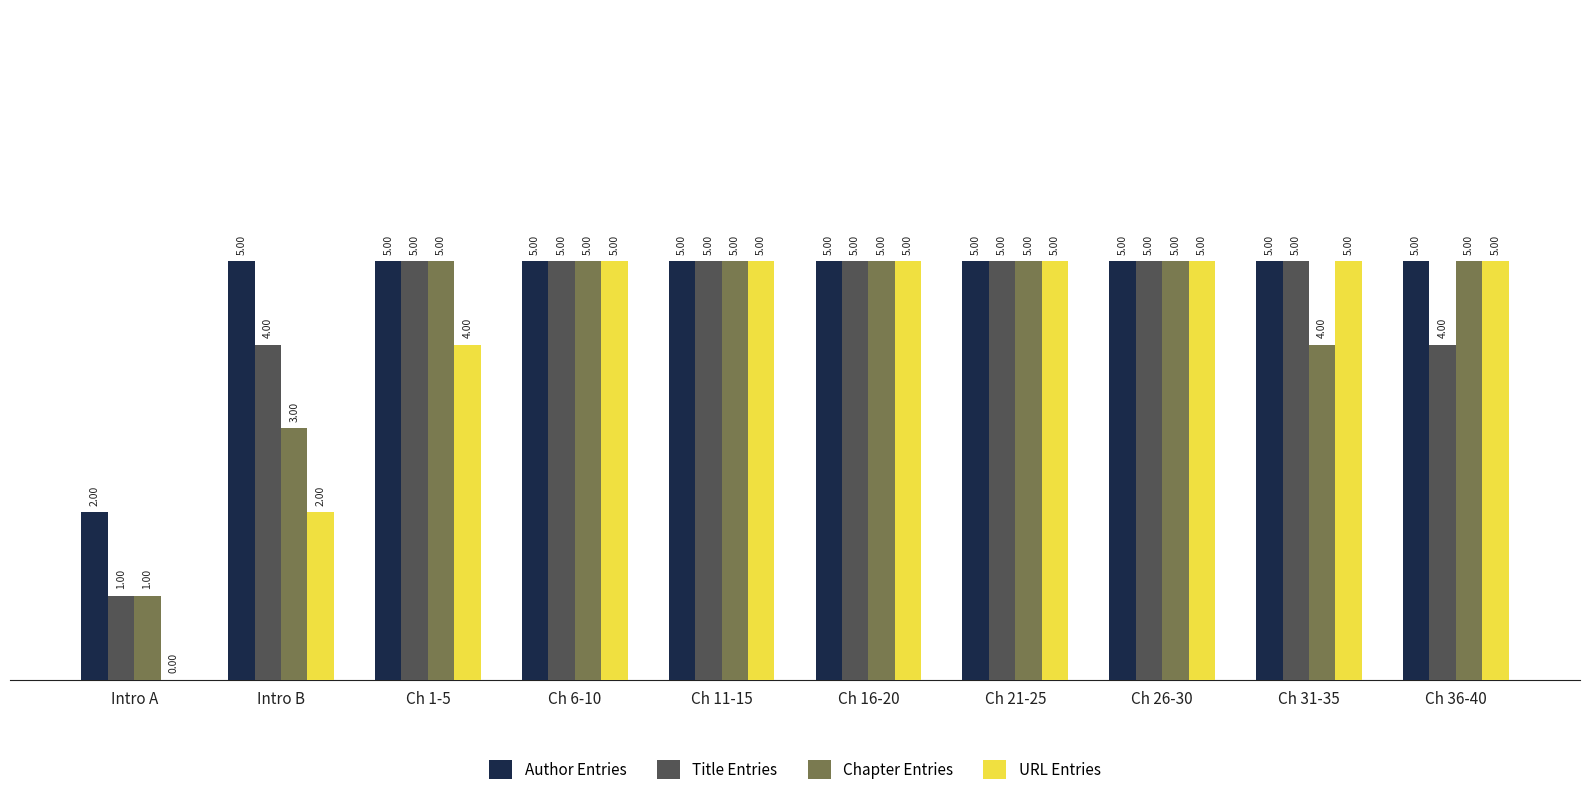

Which series has the largest total across all categories?

Author Entries